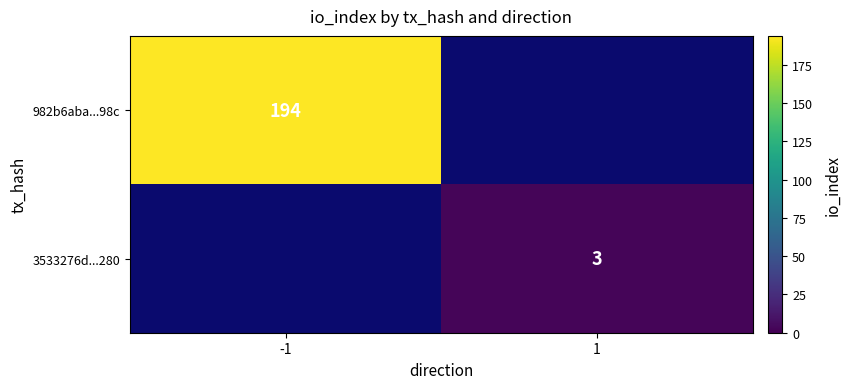

The value of 982b6aba...98c at -1 is 194. True or false?

True